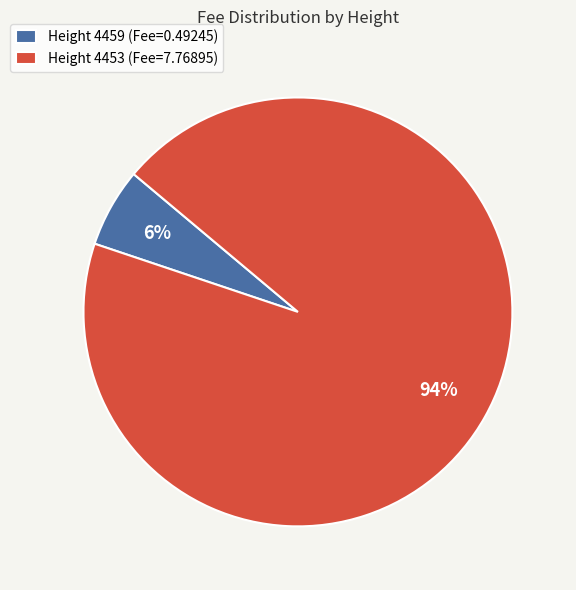

Is there a majority slice in this chart?

Yes